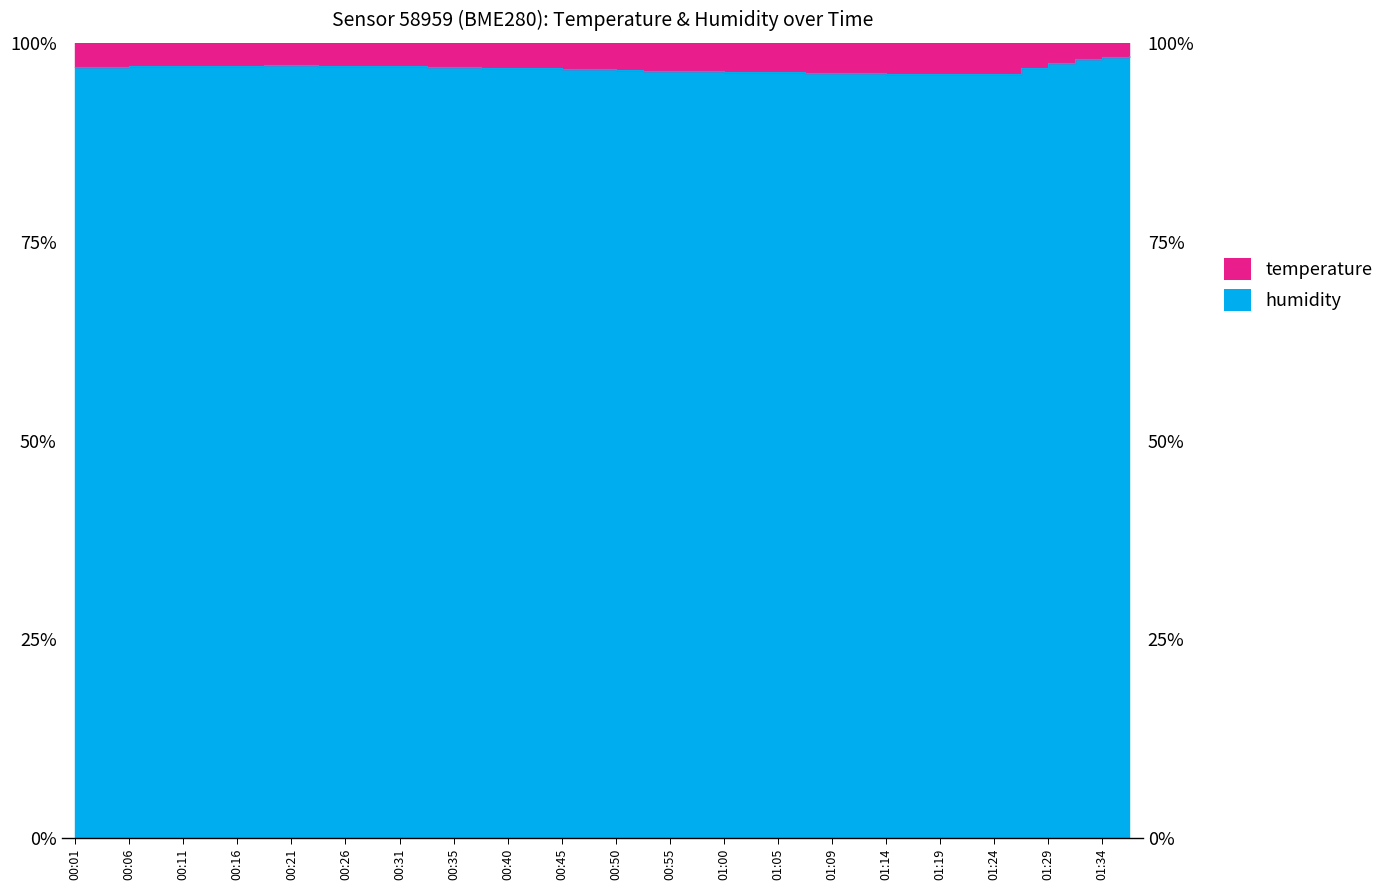

Rank the categories by value from lowest to highest.

01:22, 01:17, 01:19, 01:14, 01:24, 01:09, 01:12, 01:07, 01:05, 01:02, 01:00, 00:57, 00:55, 00:52, 00:50, 00:48, 00:45, 00:43, 01:26, 00:40, 00:38, 00:01, 00:35, 00:04, 00:33, 00:31, 00:06, 00:28, 00:08, 00:26, 00:11, 00:16, 00:23, 00:13, 00:21, 00:18, 01:29, 01:31, 01:34, 01:36